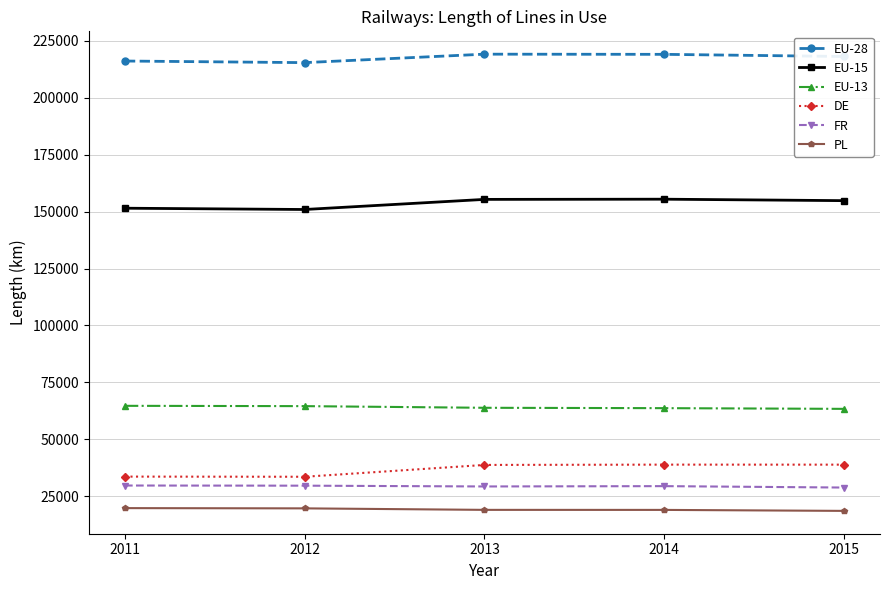

What value does the EU-13 series have at 2014?

63652